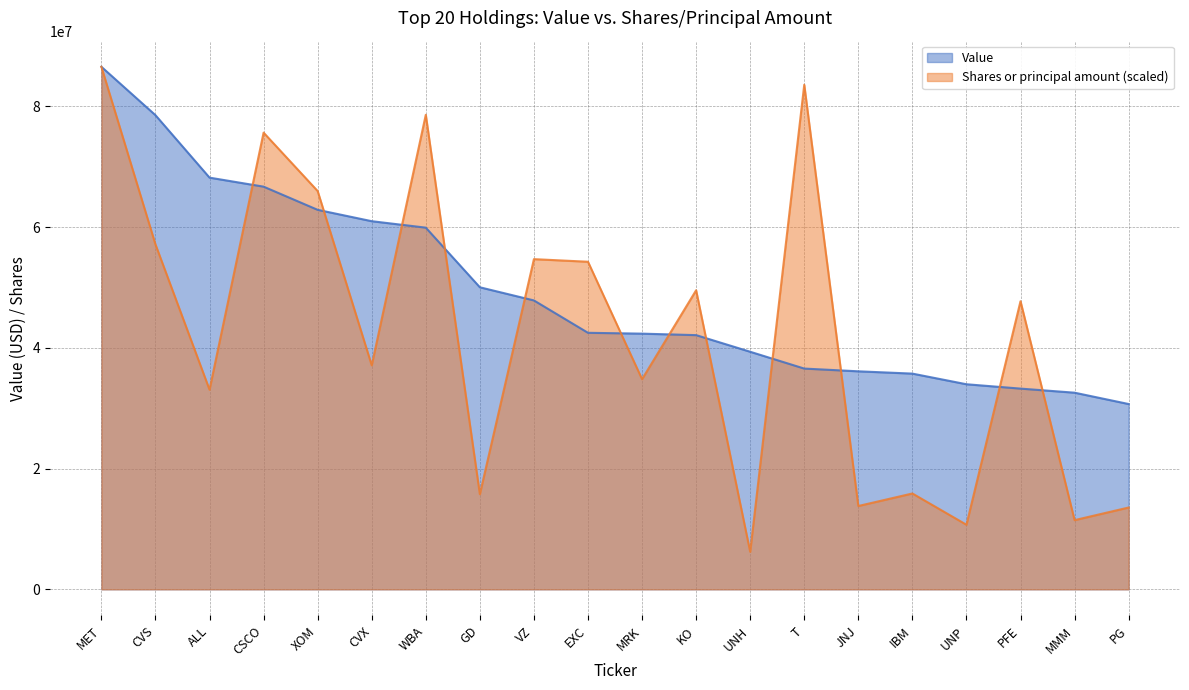

Reading left to right, extract all data points from this chart.

Value: MET=86557000.0	CVS=78542000.0	ALL=68197000.0	CSCO=66704000.0	XOM=62863000.0	CVX=60982000.0	WBA=59912000.0	GD=50035000.0	VZ=47856000.0	EXC=42494000.0	MRK=42354000.0	KO=42108000.0	UNH=39355000.0	T=36569000.0	JNJ=36115000.0	IBM=35735000.0	UNP=33972000.0	PFE=33250000.0	MMM=32574000.0	PG=30696000.0
Shares or principal amount: MET=86557000.0	CVS=57134036.2	ALL=33066998.6	CSCO=75650390.0	XOM=65972326.8	CVX=37105919.1	WBA=78604285.4	GD=15756166.5	VZ=54695770.0	EXC=54264895.8	MRK=34809137.6	KO=49539539.7	UNH=6217304.2	T=83576128.7	JNJ=13804022.7	IBM=15877959.5	UNP=10699012.6	PFE=47722090.3	MMM=11462610.5	PG=13554016.9